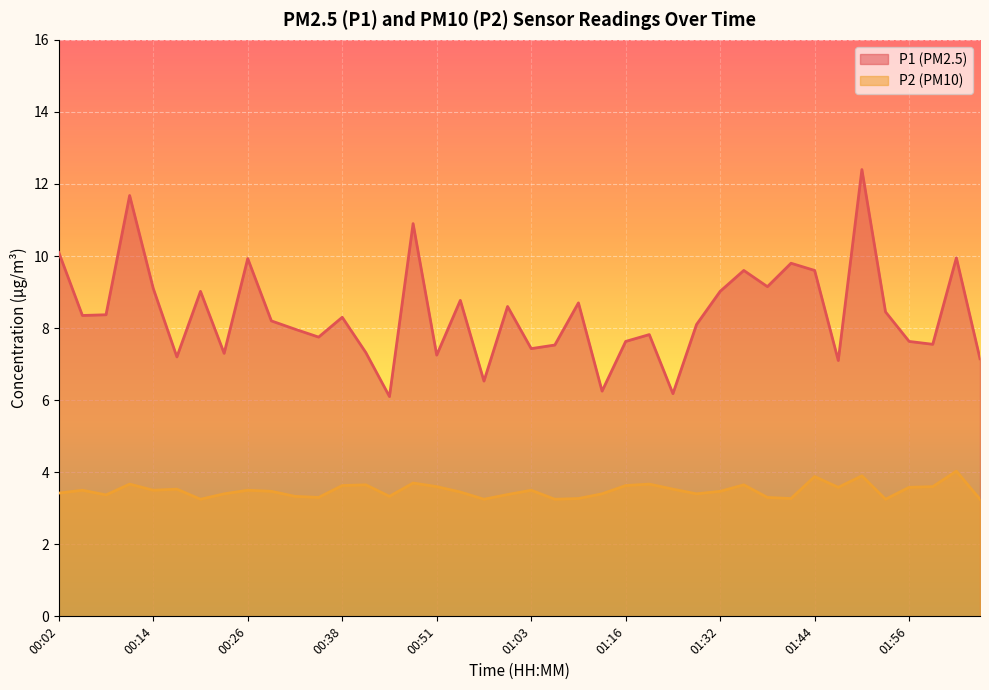

At 00:38, list the series in order from smallest to largest.

P2 (PM10), P1 (PM2.5)